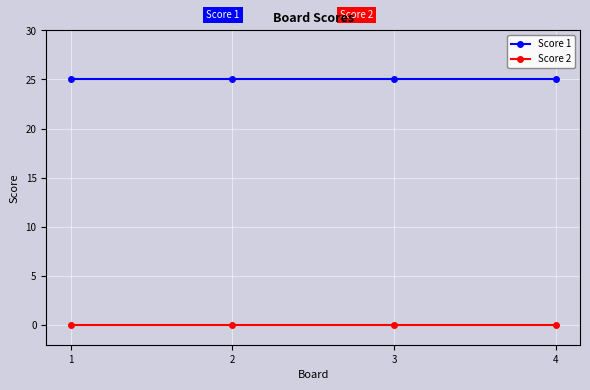

Does the chart display data point markers on the line(s)?

Yes